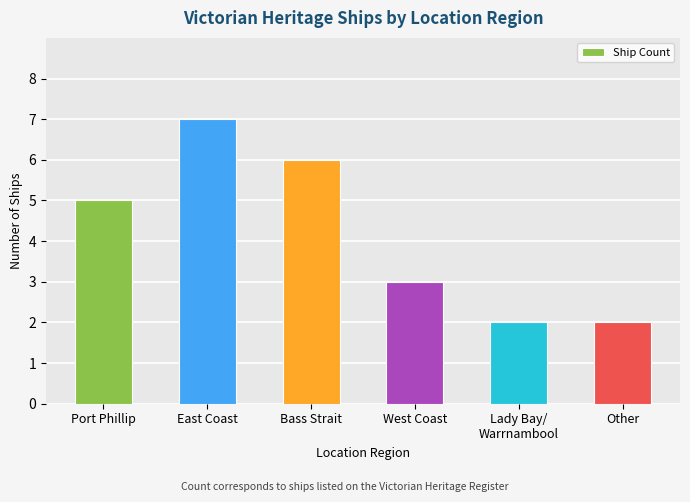

What is the difference between the values at Other and East Coast?

5